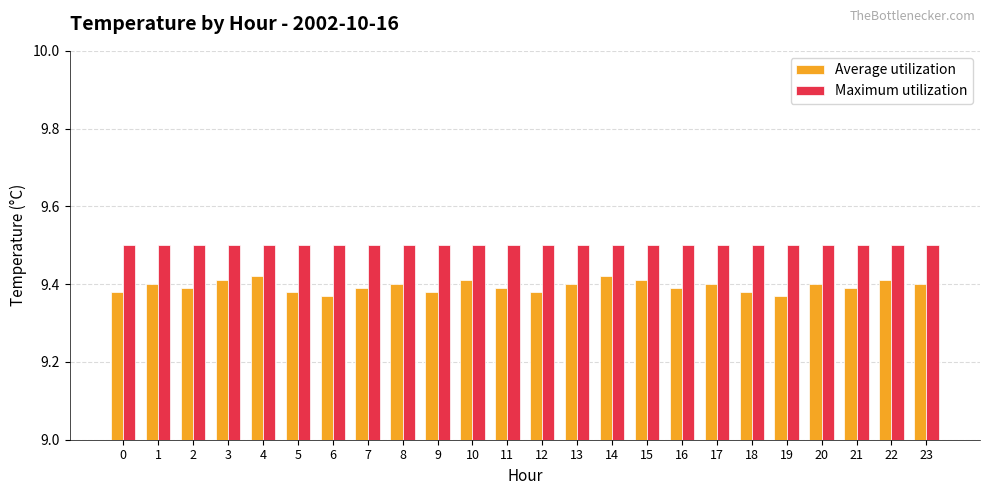

Is it true that Average utilization equals 5.4 at 20?

False